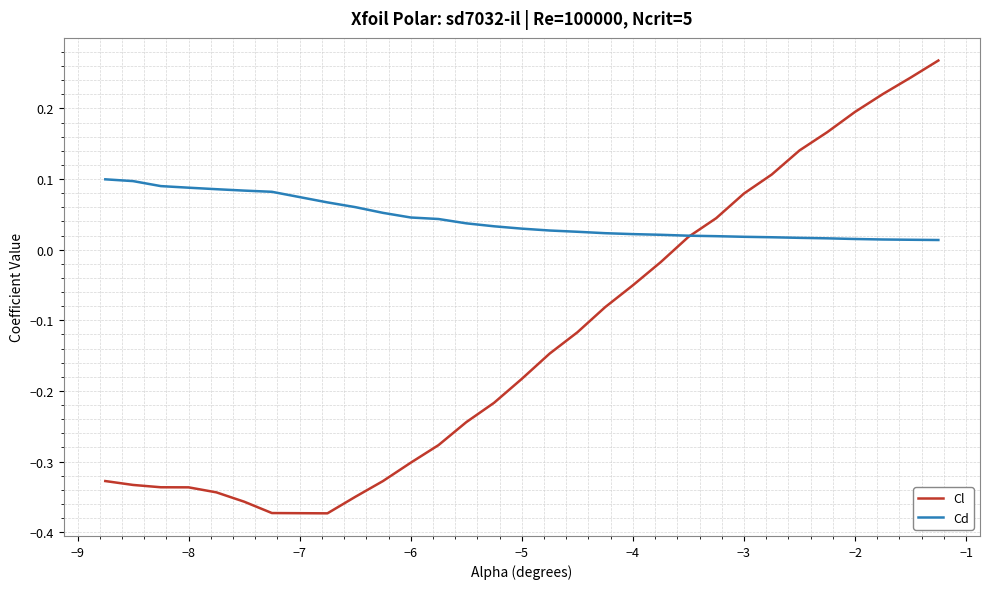

How many values in Cl are above zero?

10